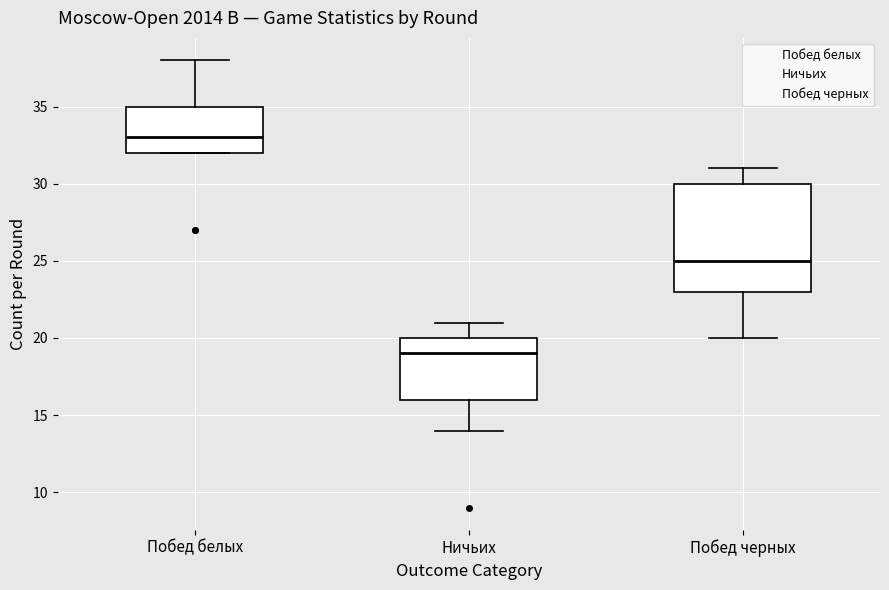

Where does the median line of the box for Побед белых sit on the y-axis? The values are not printed on the chart, so give them approximately, as read against the axis.

33